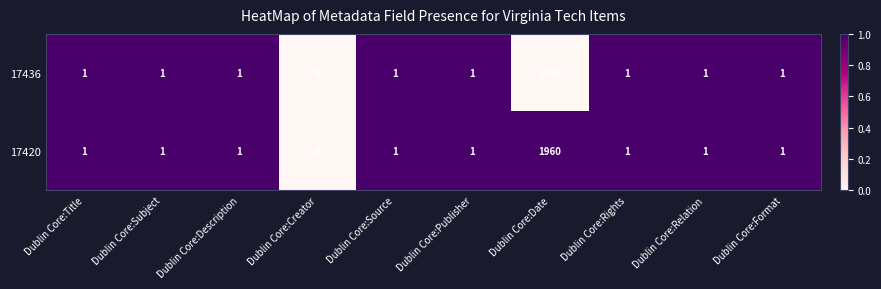

True or false: 17436 has a value of 0 at Dublin Core:Description.

False